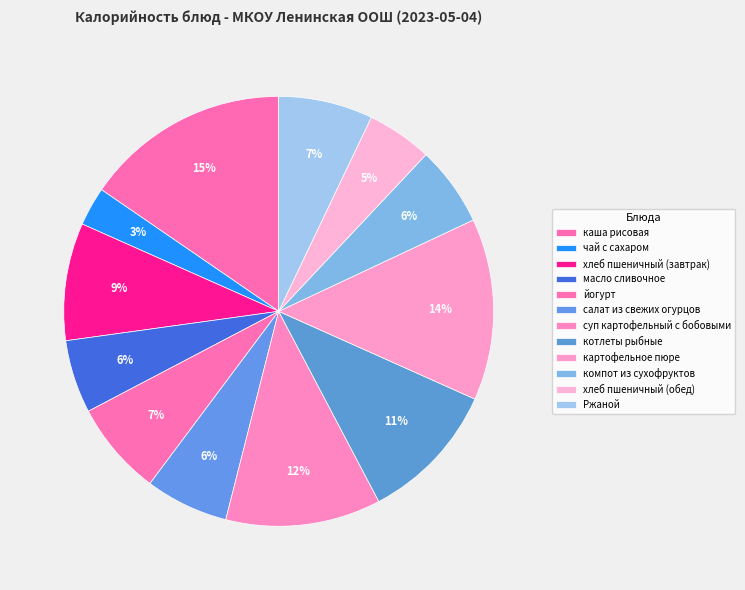

Which category has the smallest portion of the pie?

чай с сахаром